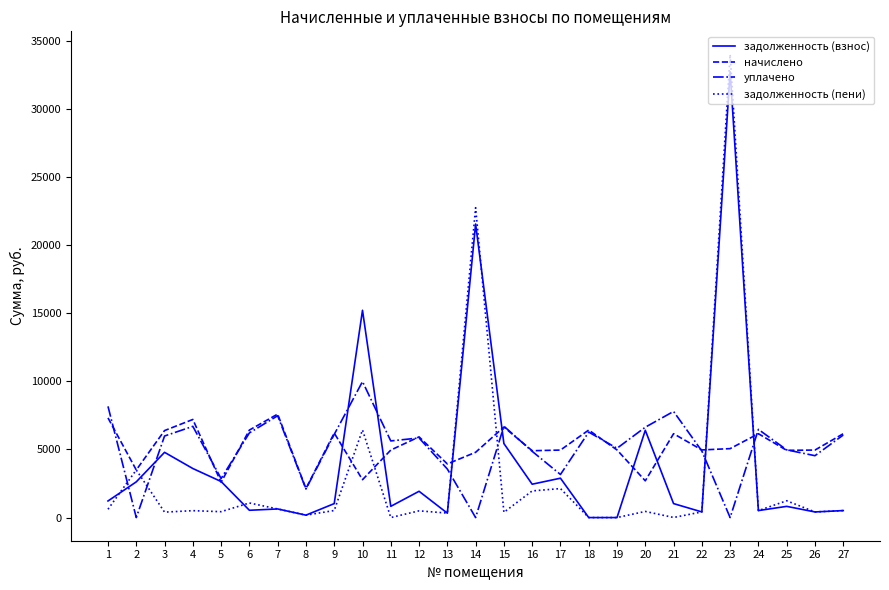

The value of уплачено at 11 is 5624.4. True or false?

True